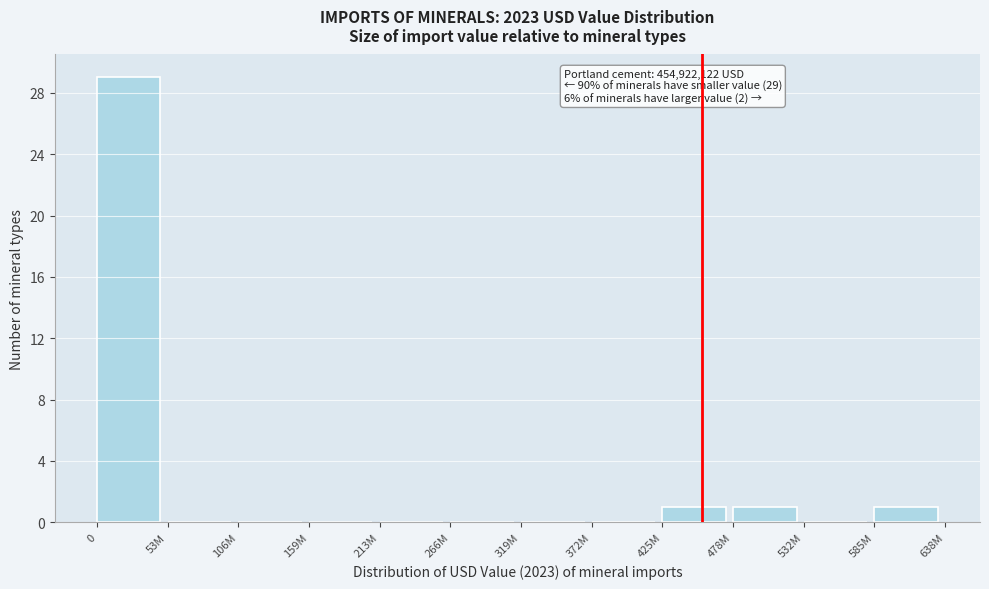

Reading left to right, what are all the values shown in this chart?

0=29	53M=0	106M=0	159M=0	213M=0	266M=0	319M=0	372M=0	425M=1	478M=1	532M=0	585M=1